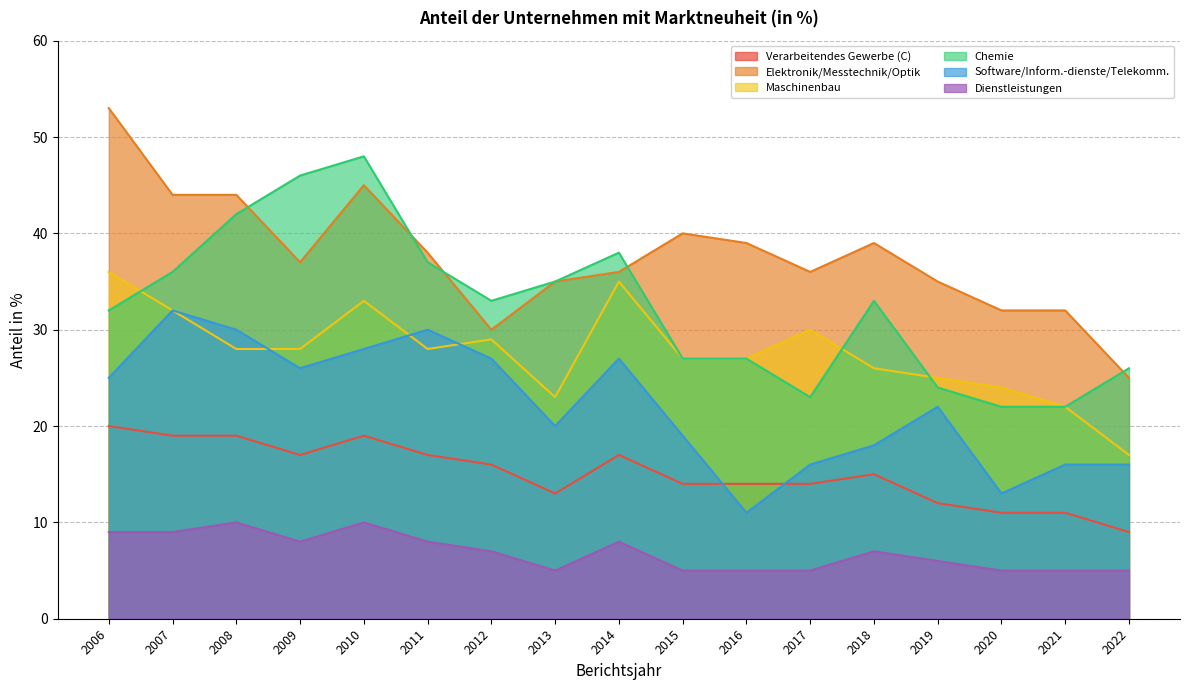

At 2007, list the series in order from largest to smallest.

Elektronik/Messtechnik/Optik, Chemie, Maschinenbau, Software/Inform.-dienste/Telekomm., Verarbeitendes Gewerbe (C), Dienstleistungen